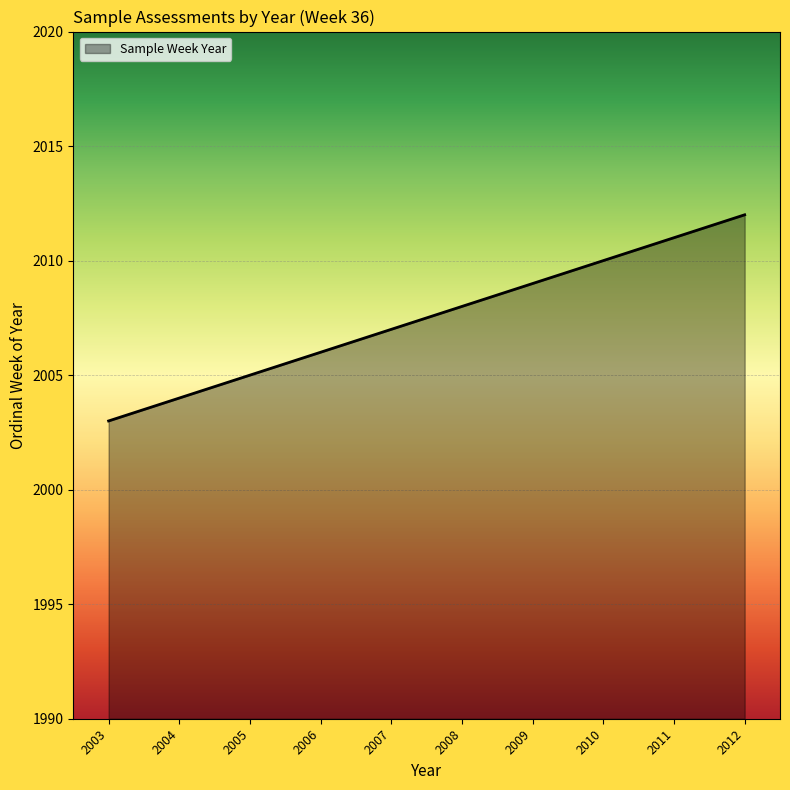

Reading left to right, transcribe all the data shown in this chart.

2003	2004	2005	2006	2007	2008	2009	2010	2011	2012